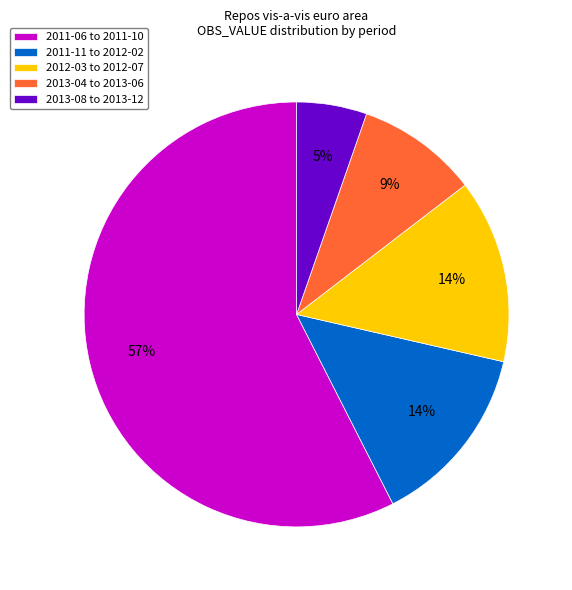

To the nearest percent, what is the average slice percentage?

20%